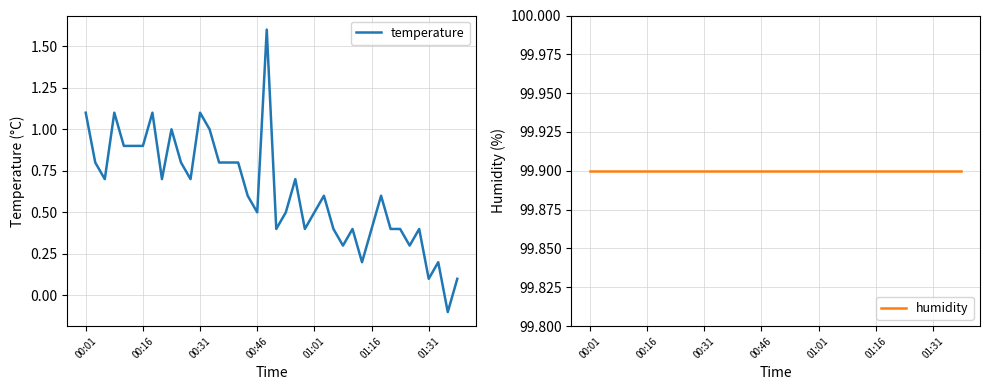

How many lines are shown in the chart?

2